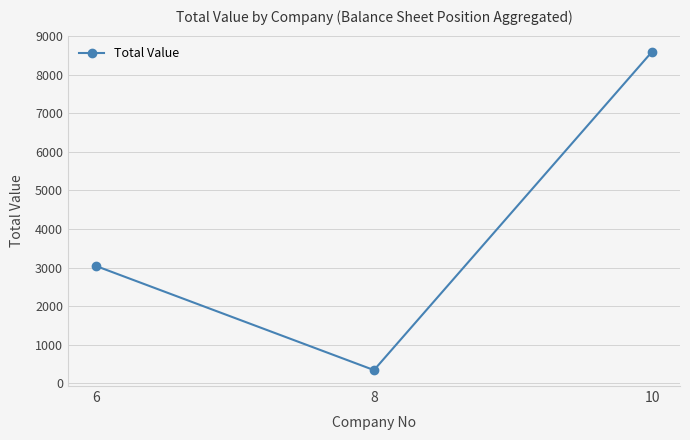

What is the value of the 1st point from the left?

3045